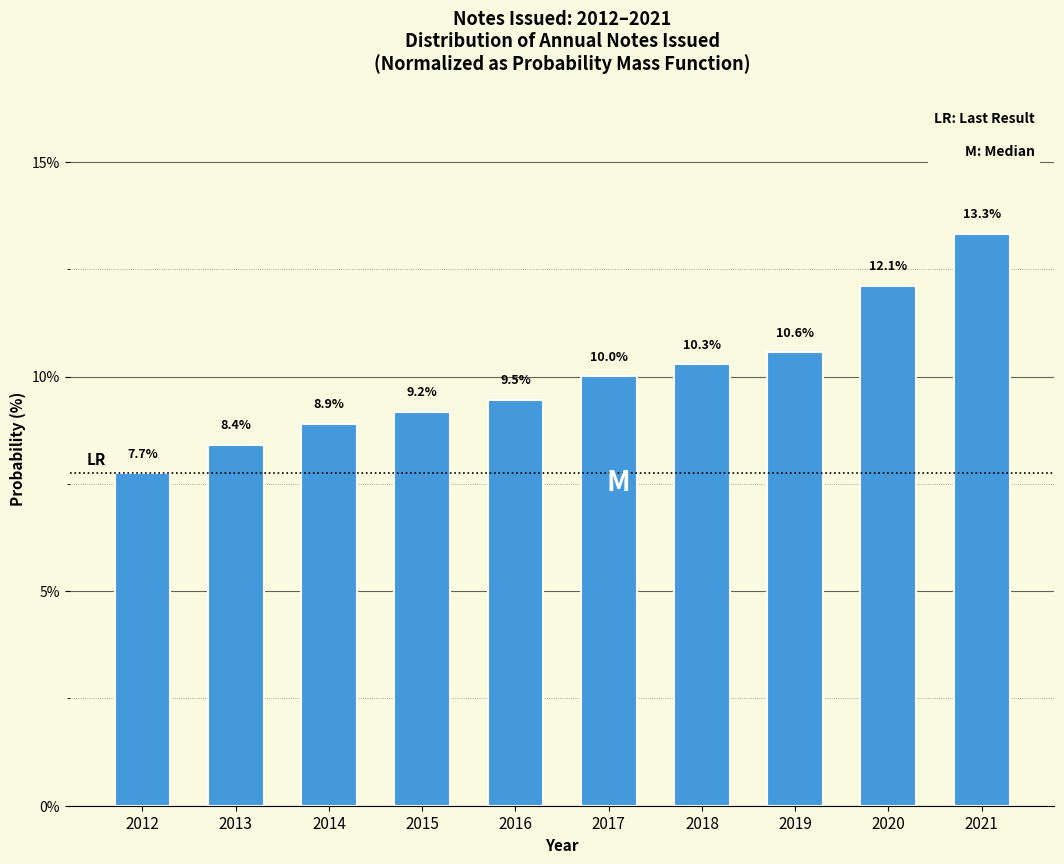

Reading left to right, transcribe all the data shown in this chart.

2012=7.7	2013=8.4	2014=8.9	2015=9.2	2016=9.5	2017=10.0	2018=10.3	2019=10.6	2020=12.1	2021=13.3